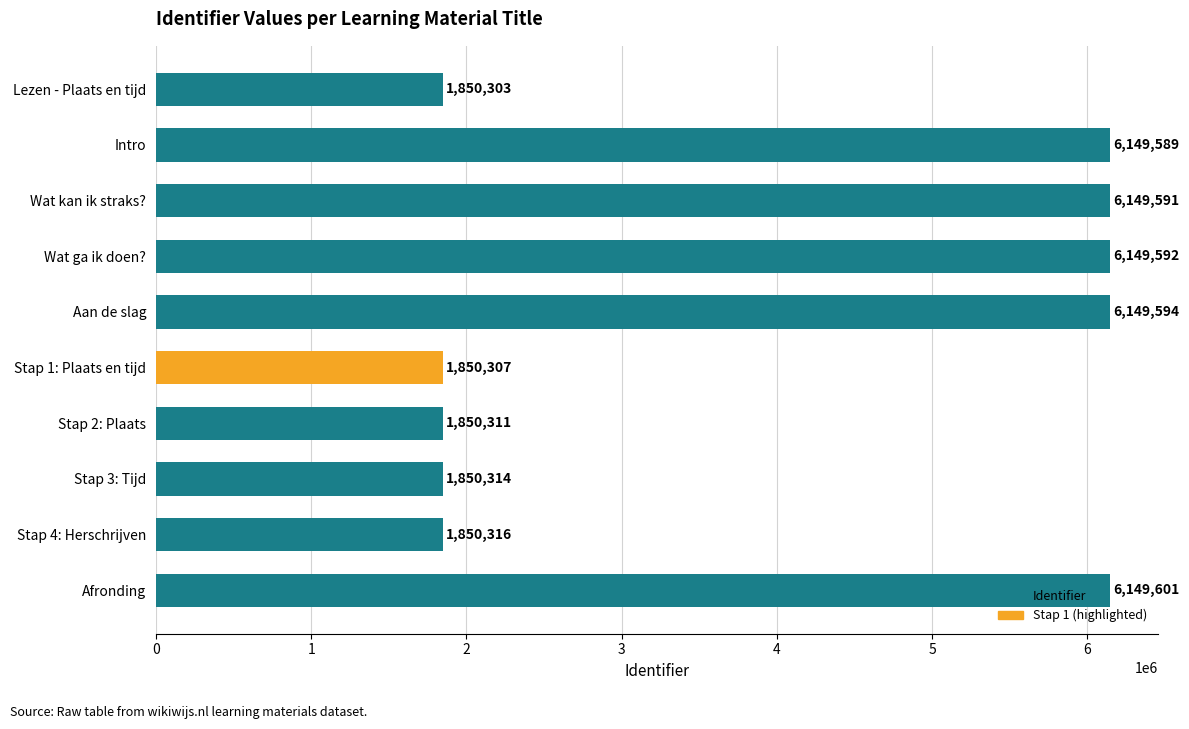

What is the average value?

3999952